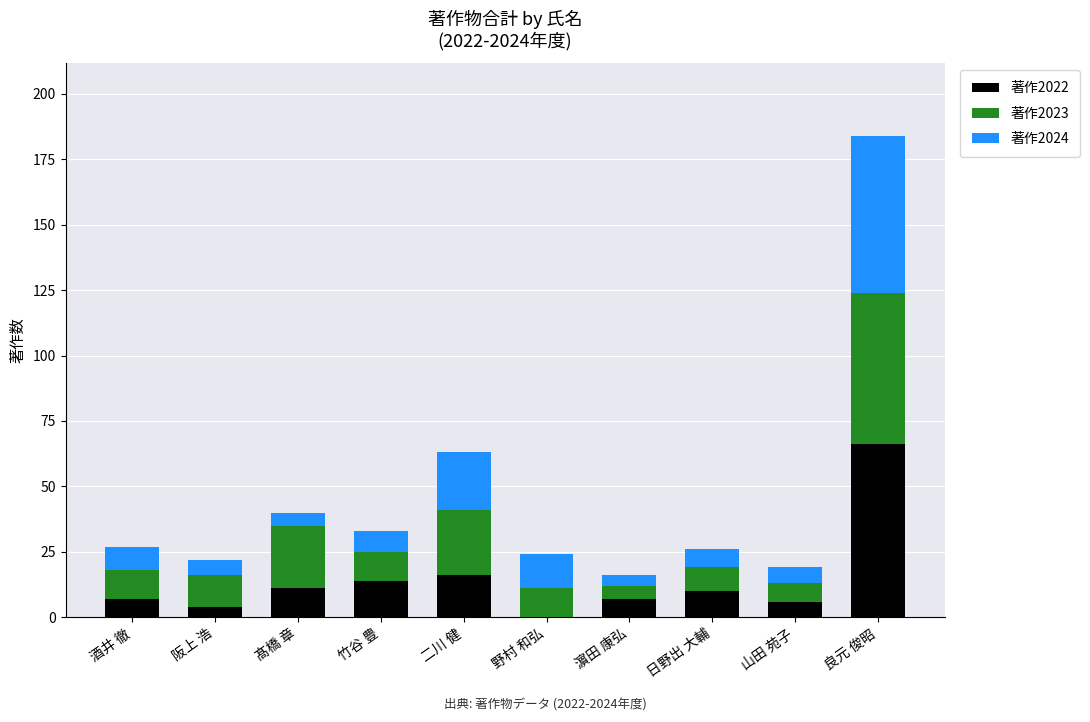

At which category is the sum across all series the highest?

良元 俊昭